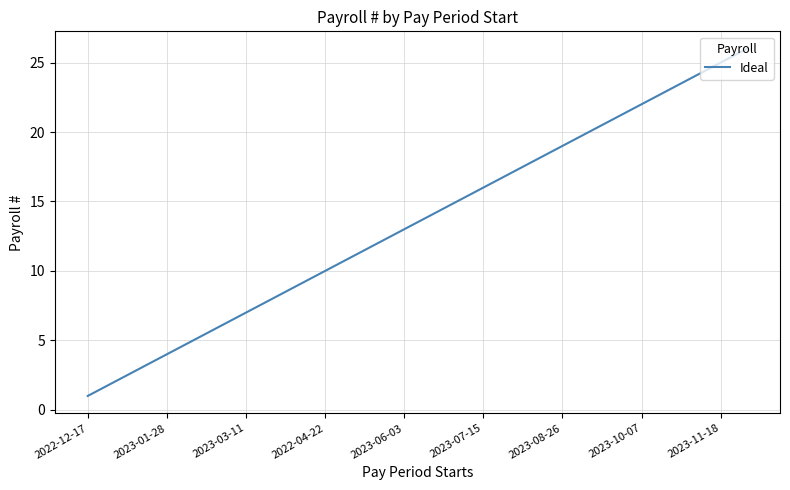

What is the greatest value displayed?

26